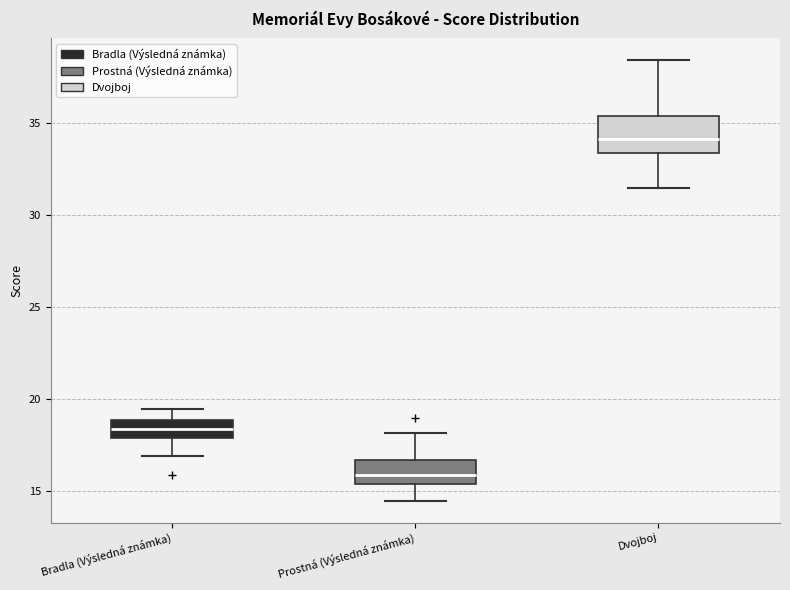

Where does the lower whisker of the box for Bradla (Výsledná známka) end on the y-axis? The values are not printed on the chart, so give them approximately, as read against the axis.

17.0